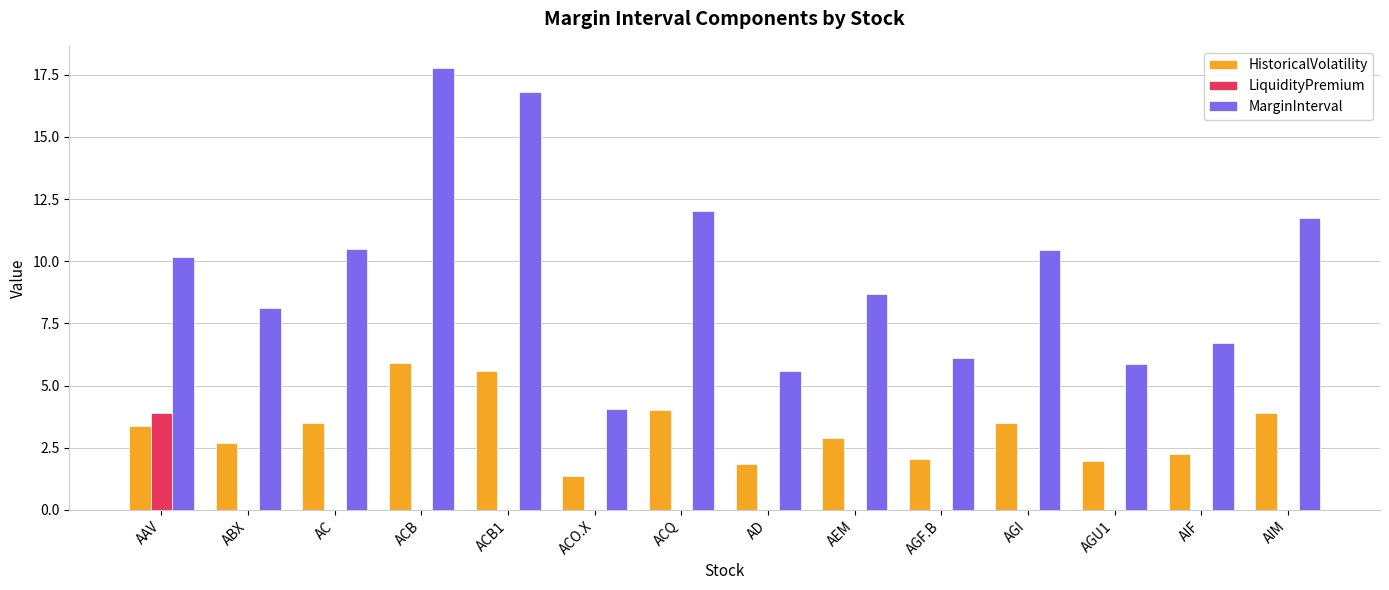

The value of MarginInterval at AAV is 14.3. True or false?

False